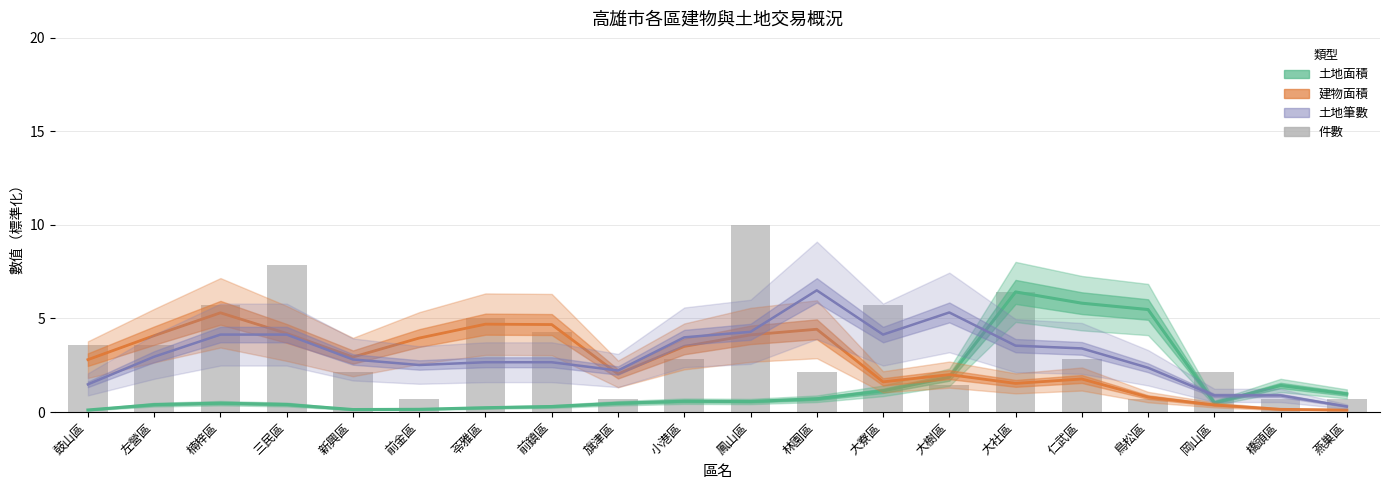

Reading right to left, transcribe all the data shown in this chart.

燕巢區=0.7	橋頭區=0.7	岡山區=2.1	鳥松區=0.7	仁武區=2.9	大社區=6.4	大樹區=1.4	大寮區=5.7	林園區=2.1	鳳山區=10.0	小港區=2.9	旗津區=0.7	前鎮區=4.3	苓雅區=5.0	前金區=0.7	新興區=2.1	三民區=7.9	楠梓區=5.7	左營區=3.6	鼓山區=3.6